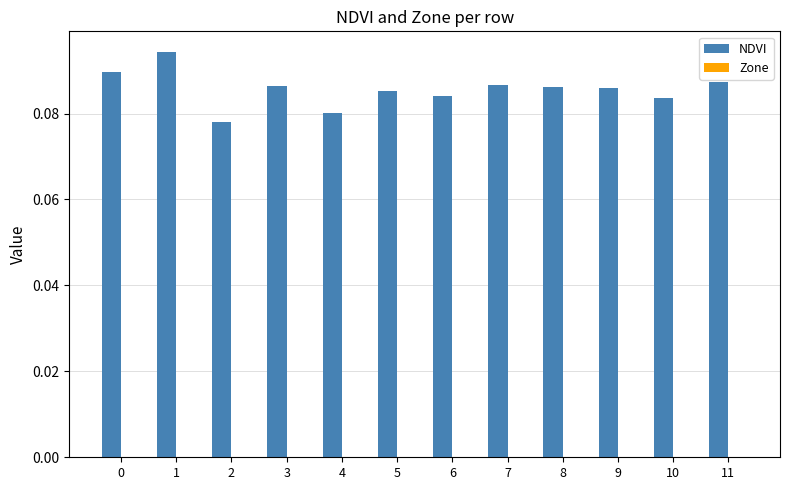

What is the sum of all values?

1.0